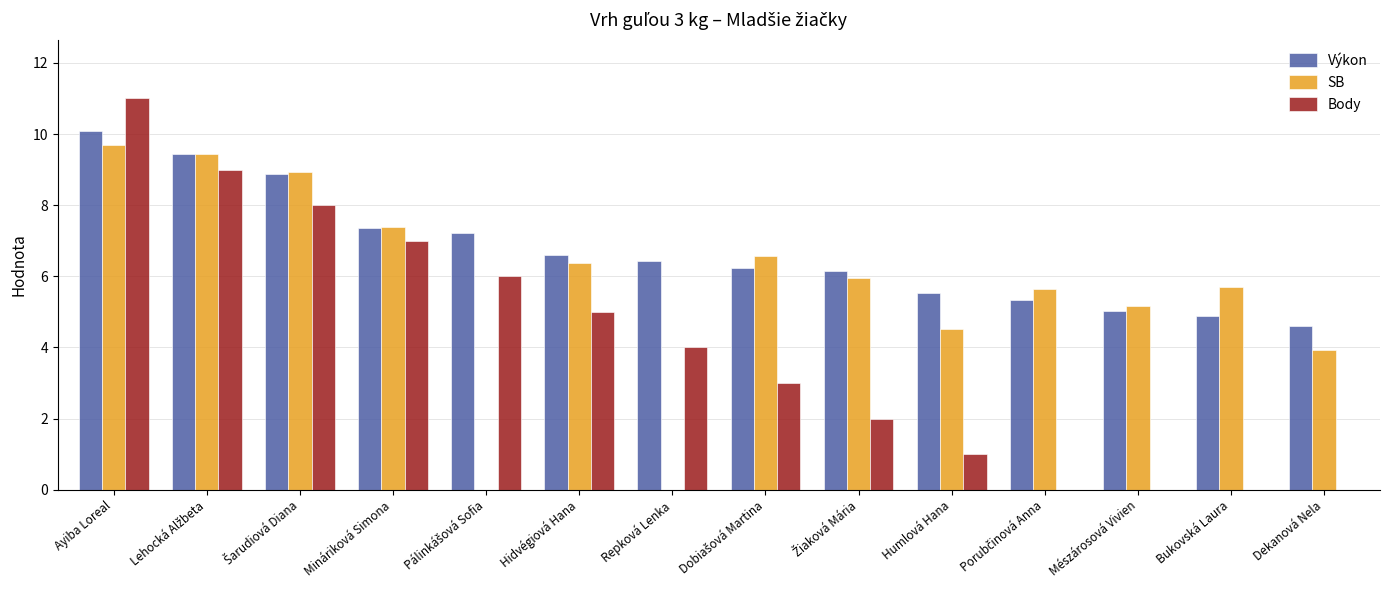

Does the chart contain stacked bars?

No